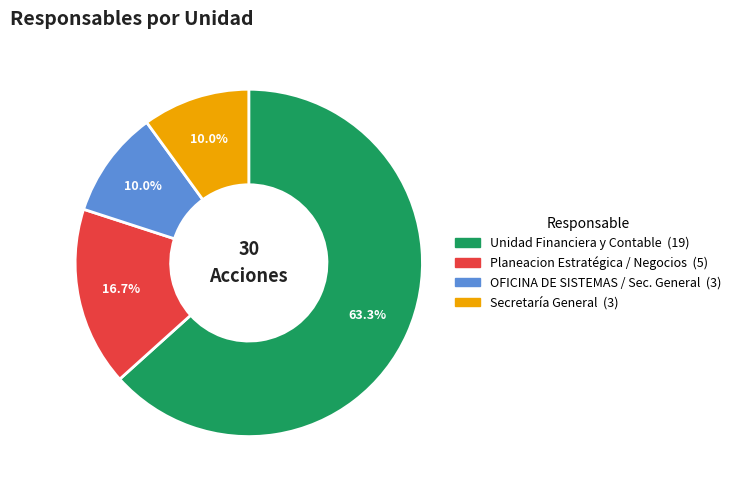

Is there a majority slice in this chart?

Yes